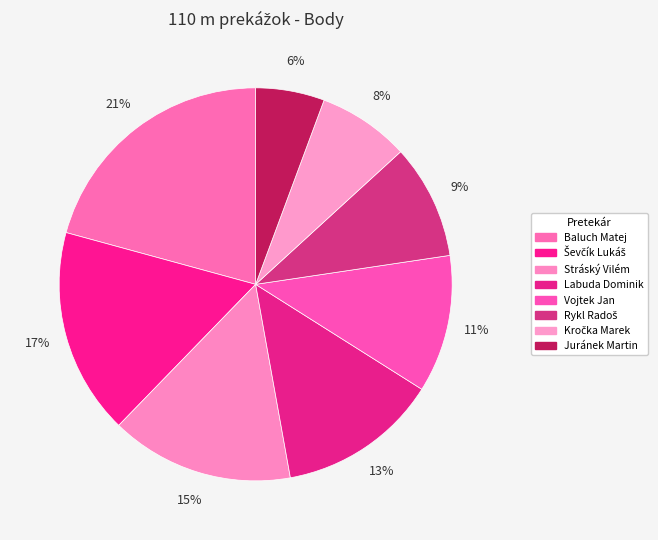

Between Juránek Martin and Vojtek Jan, which is larger?

Vojtek Jan